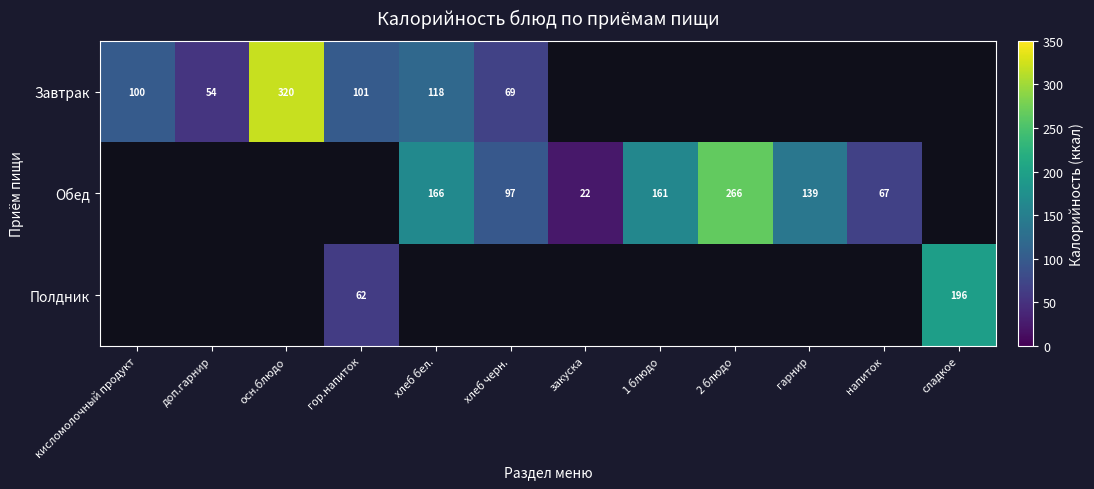

Is it true that Завтрак equals 54 at доп.гарнир?

True